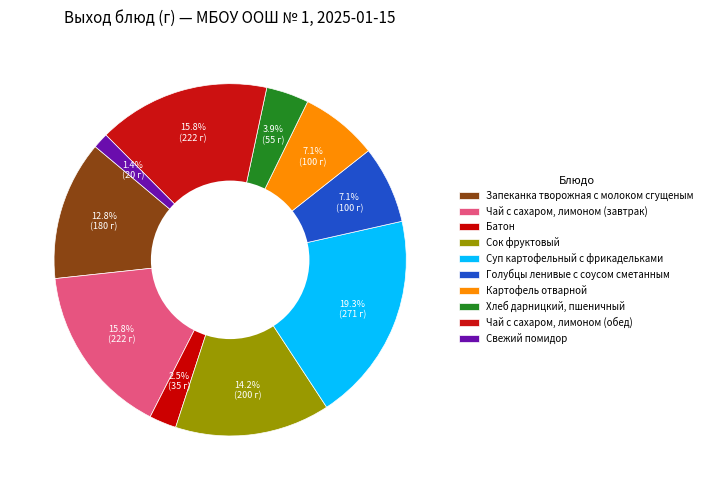

Rank the categories by value from lowest to highest.

Свежий помидор, Батон, Хлеб дарницкий, пшеничный, Голубцы ленивые с соусом сметанным, Картофель отварной, Запеканка творожная с молоком сгущеным, Сок фруктовый, Чай с сахаром, лимоном (завтрак), Чай с сахаром, лимоном (обед), Суп картофельный с фрикадельками